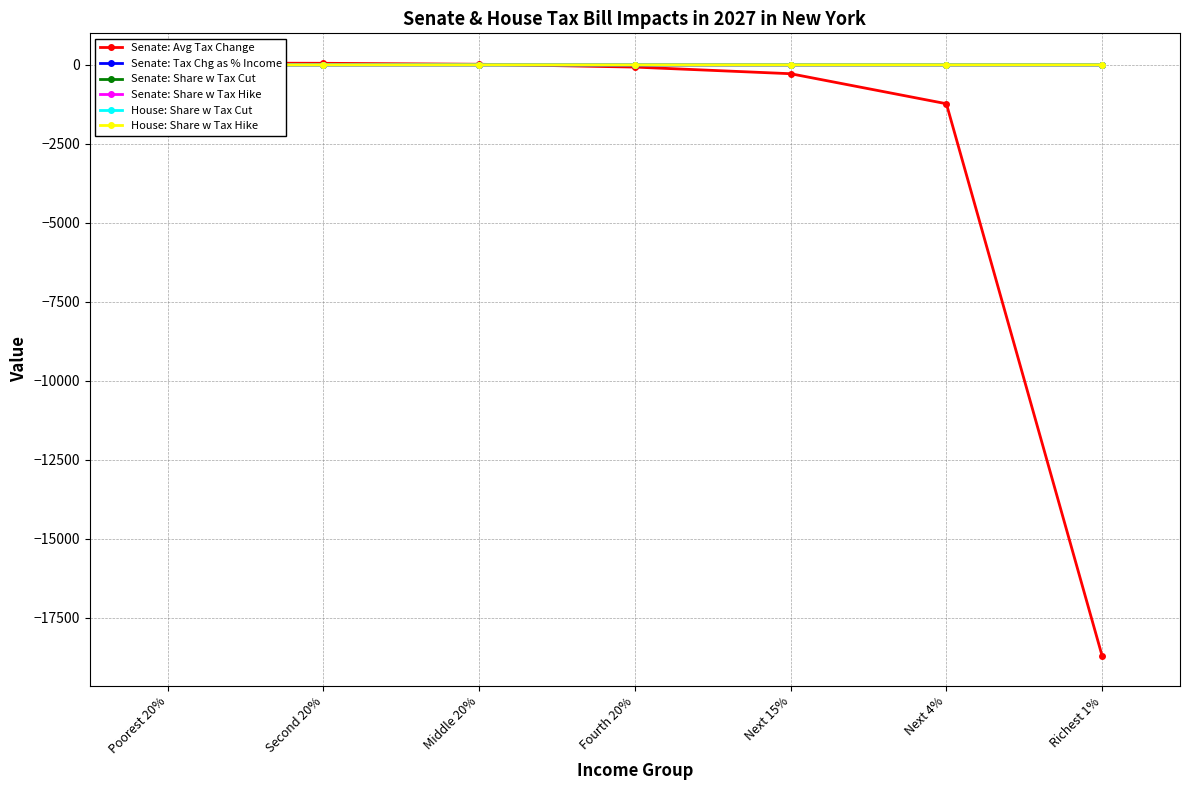

The Senate: Avg Tax Change series shows -70.0 at Fourth 20%. True or false?

True